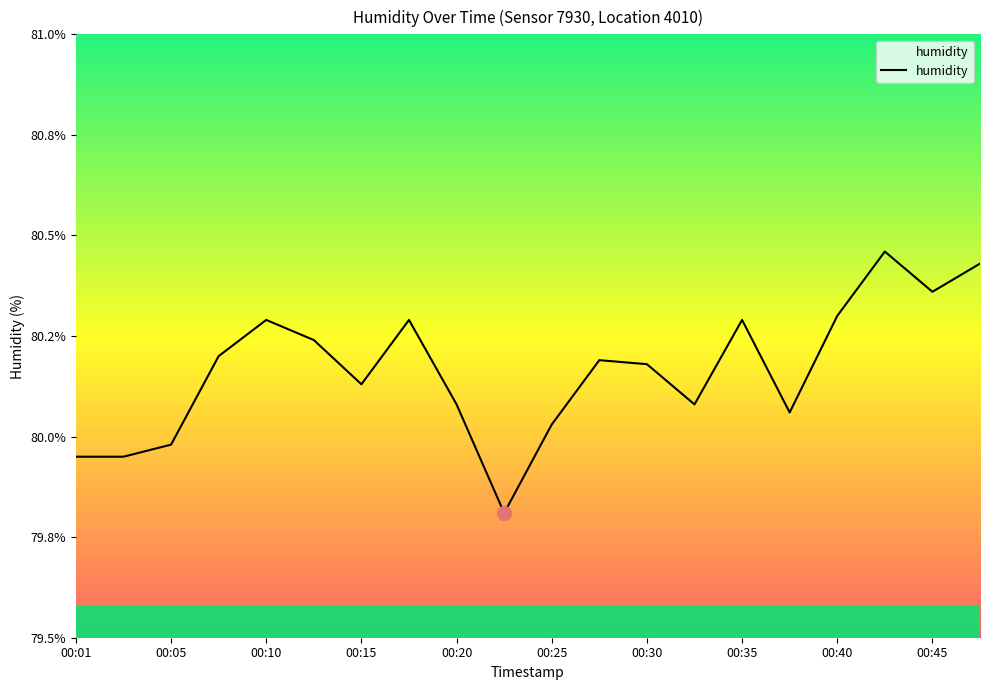

What is the smallest value displayed?

79.8